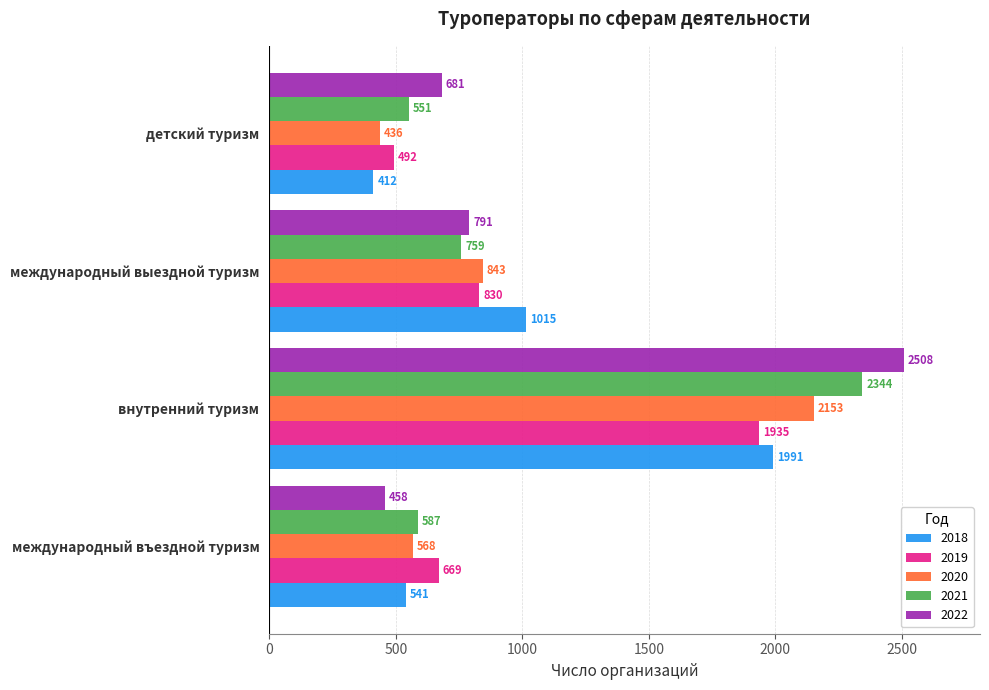

Which label corresponds to the largest value in the chart?

внутренний туризм